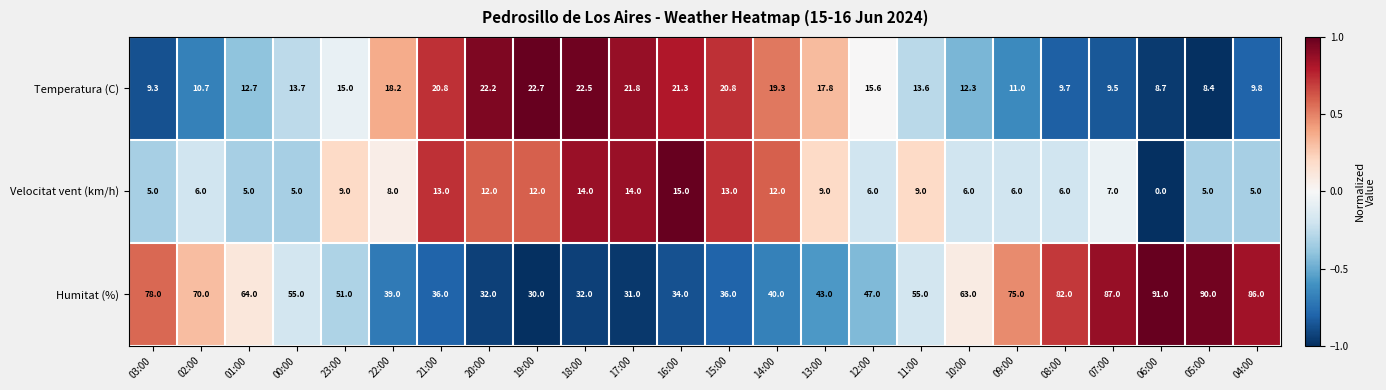

What is the greatest value displayed?

91.0